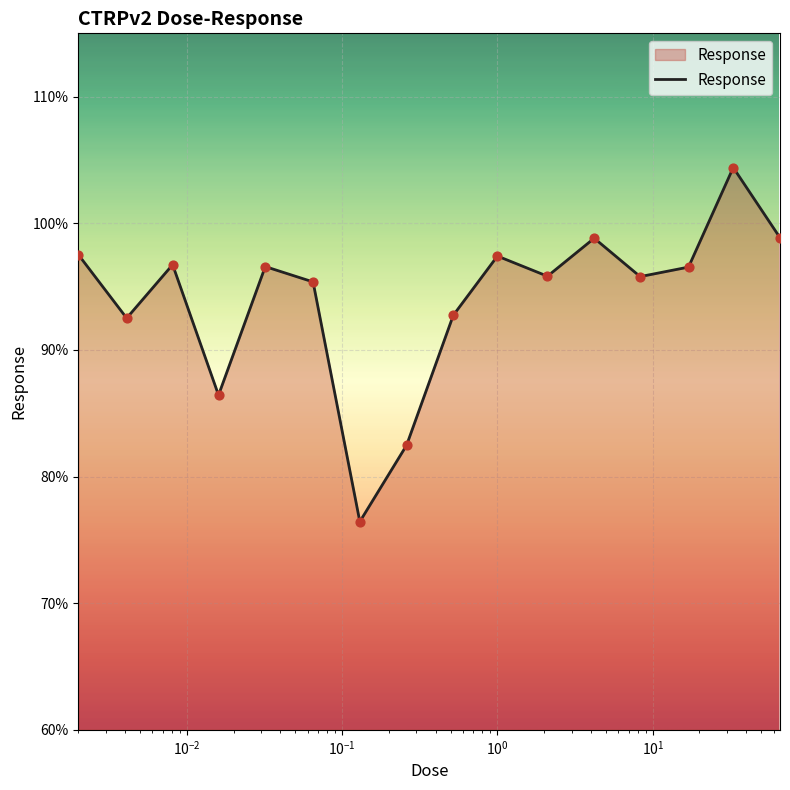

What is the difference between the maximum and minimum values?

28.0